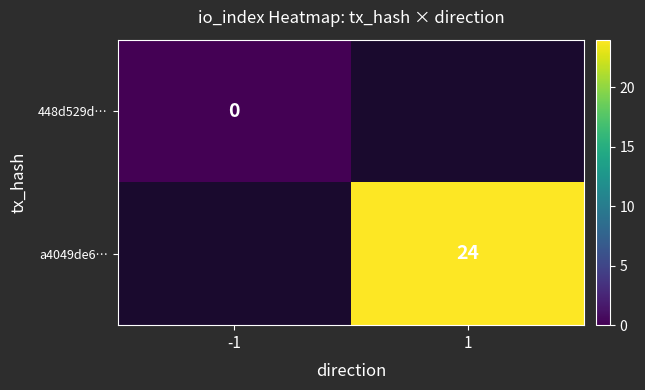

What is the greatest value displayed?

24.0